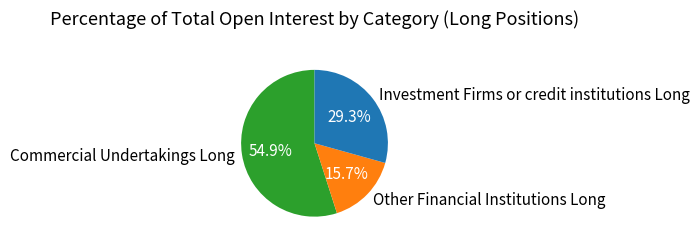

What is the smallest slice in the pie chart?

Other Financial Institutions Long